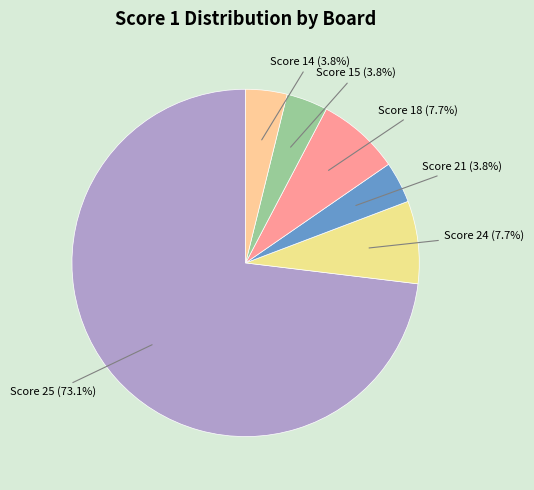

To the nearest percent, what is the average slice percentage?

17%